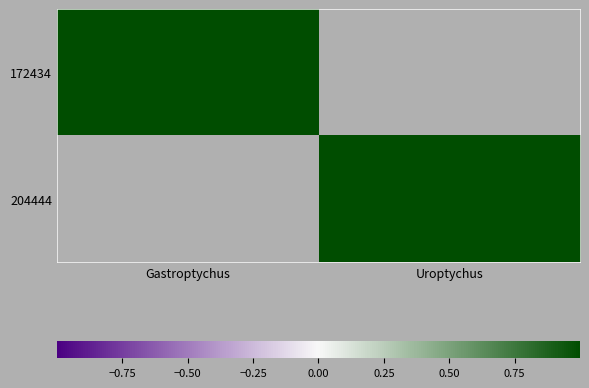

Rank the series by their maximum value, from lowest to highest.

172434, 204444